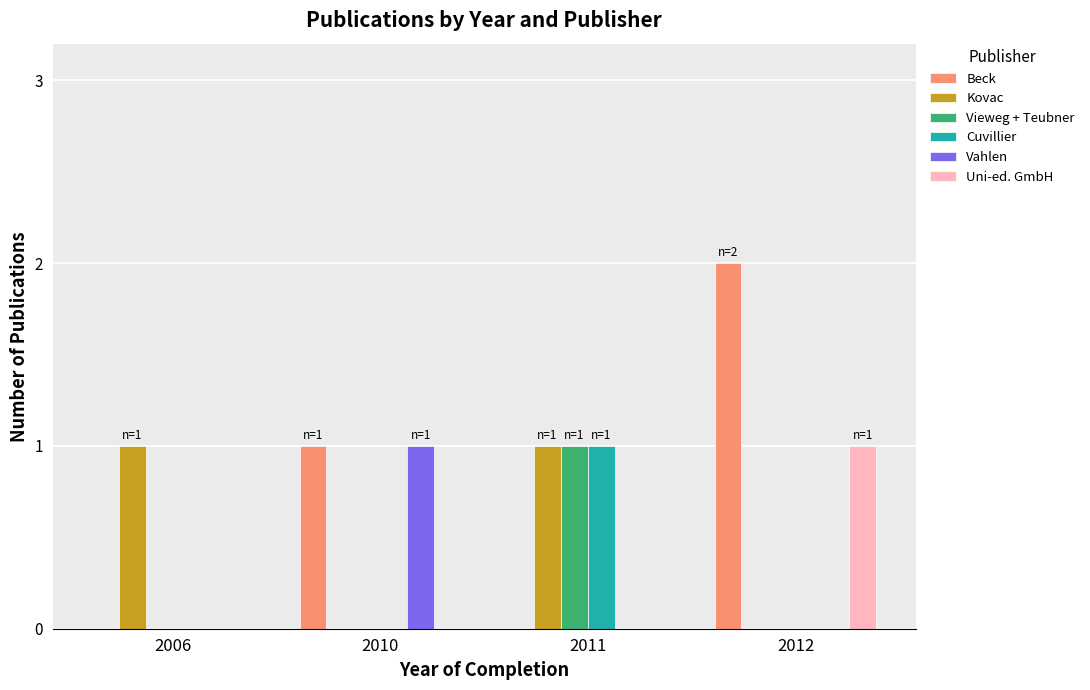

Reading left to right, what are all the values shown in this chart?

Beck: 2006=0	2010=1	2011=0	2012=2
Kovac: 2006=1	2010=0	2011=1	2012=0
Vieweg + Teubner: 2006=0	2010=0	2011=1	2012=0
Cuvillier: 2006=0	2010=0	2011=1	2012=0
Vahlen: 2006=0	2010=1	2011=0	2012=0
Uni-ed. GmbH: 2006=0	2010=0	2011=0	2012=1